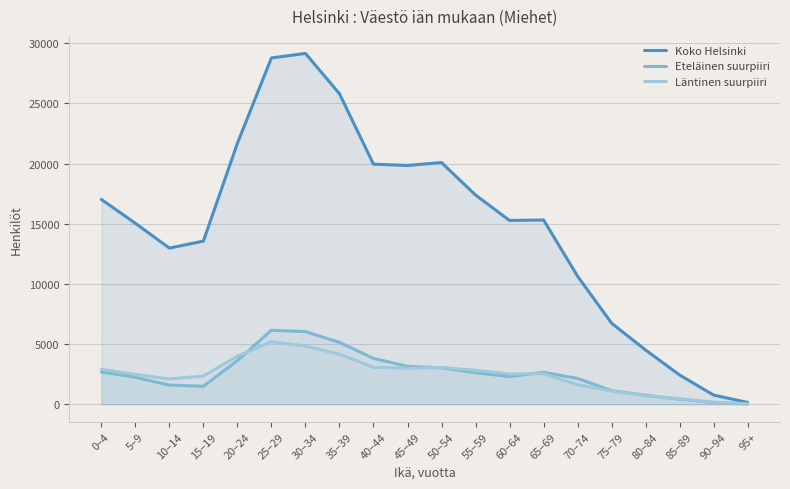

How many lines are shown in the chart?

3